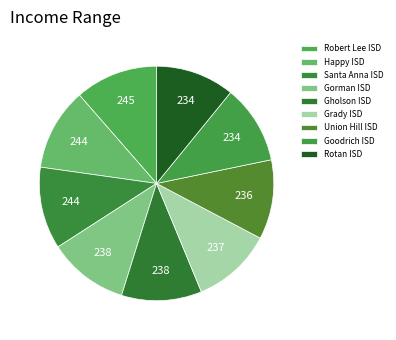

Which category has the biggest portion of the pie?

Robert Lee ISD